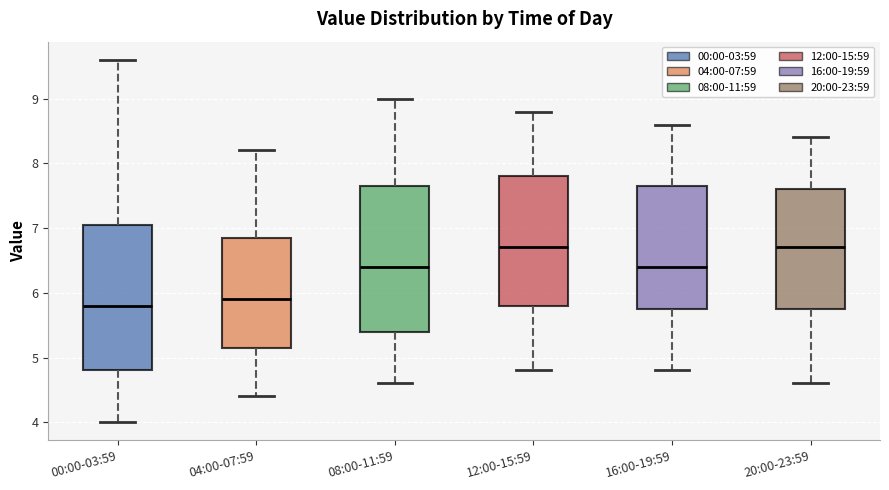

Reading left to right, transcribe this box plot: for each box, give where its median line is, the range the box spans, and where its two whiskers end, as read against the y-axis. The values are not printed on the chart, so give them approximately, as read against the axis.

00:00-03:59: median 5.8, box 4.8 to 7.1, whiskers 4.0 to 9.6
04:00-07:59: median 5.9, box 5.2 to 6.9, whiskers 4.4 to 8.2
08:00-11:59: median 6.4, box 5.4 to 7.7, whiskers 4.6 to 9.0
12:00-15:59: median 6.7, box 5.8 to 7.8, whiskers 4.8 to 8.8
16:00-19:59: median 6.4, box 5.8 to 7.7, whiskers 4.8 to 8.6
20:00-23:59: median 6.7, box 5.8 to 7.6, whiskers 4.6 to 8.4